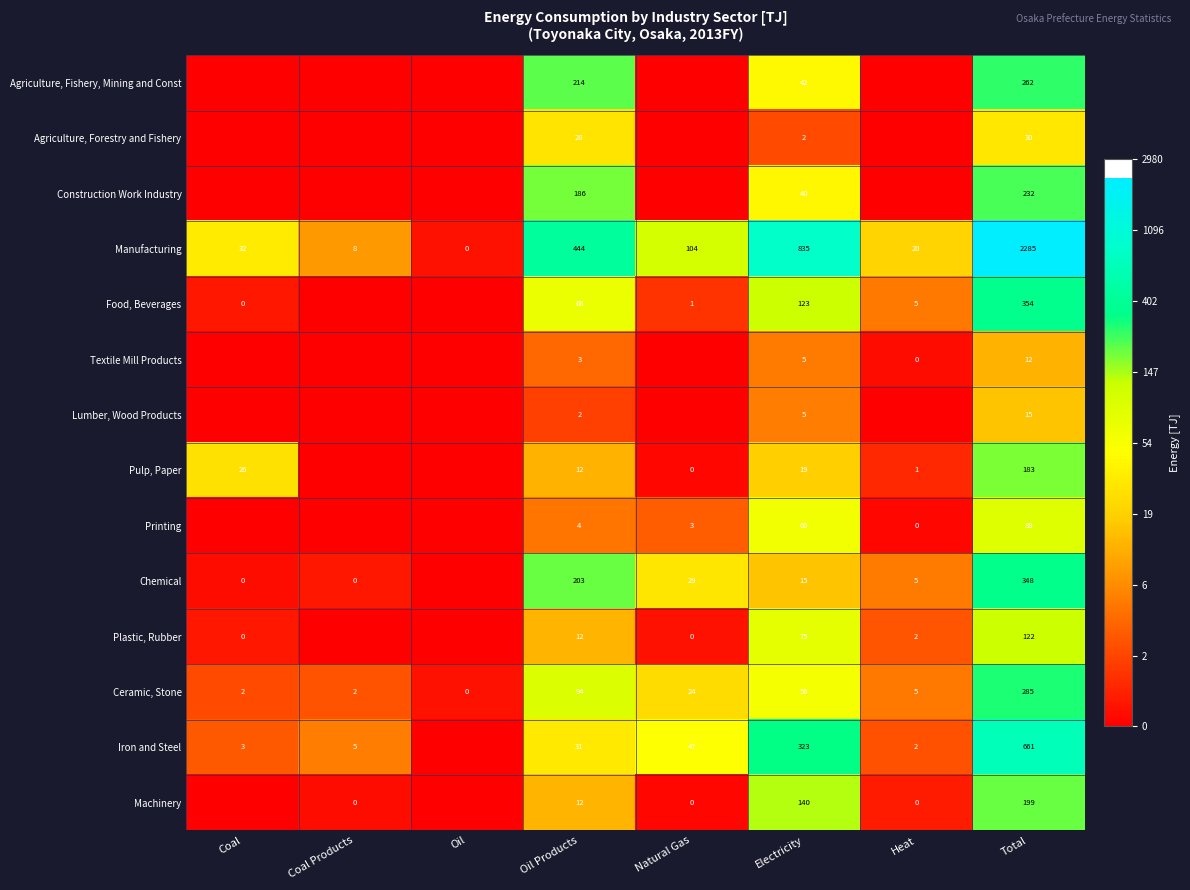

At which label does Manufacturing reach its minimum?

Oil